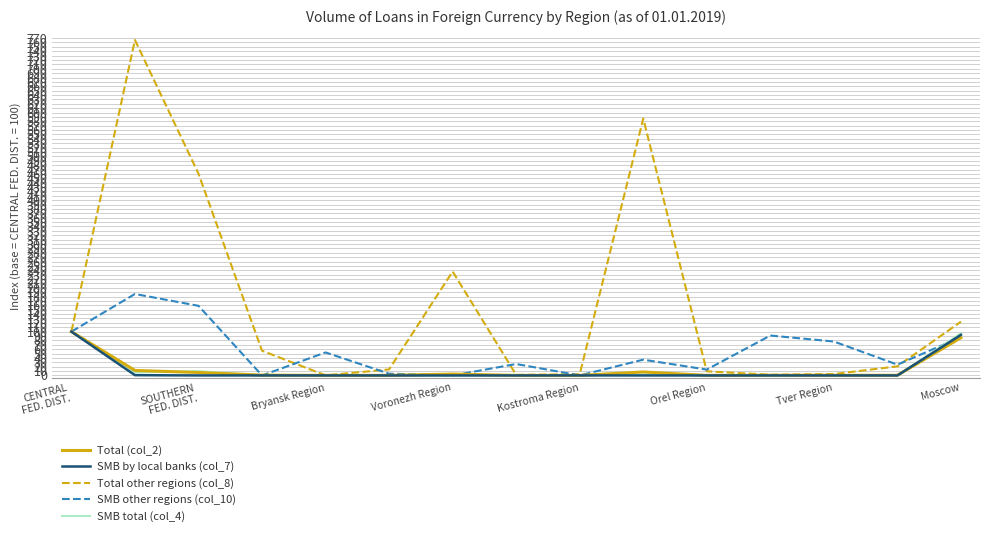

Which series has the largest total across all categories?

Total other regions (col_8)